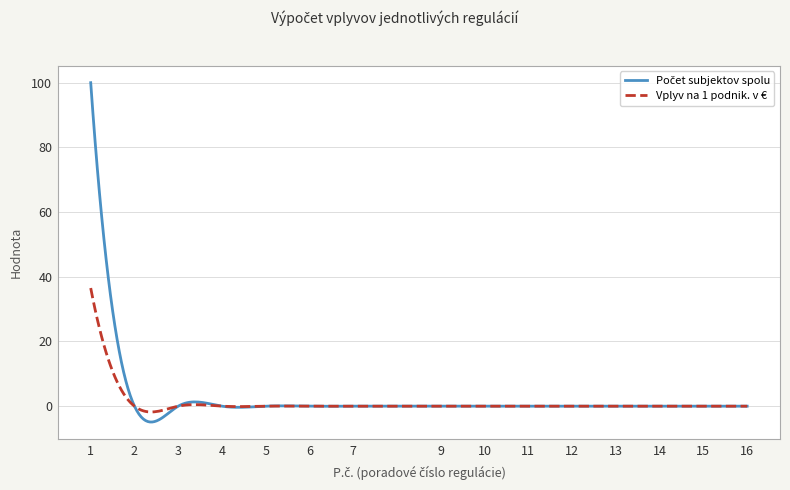

Count the number of data series in this chart.

2